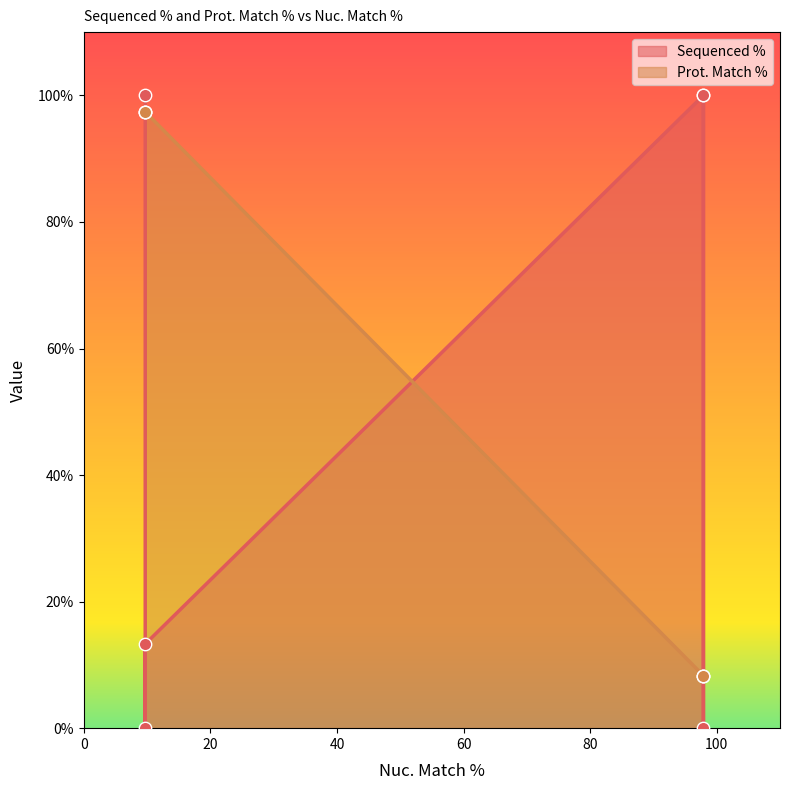

What are all the series names shown in the legend?

Sequenced %, Prot. Match %